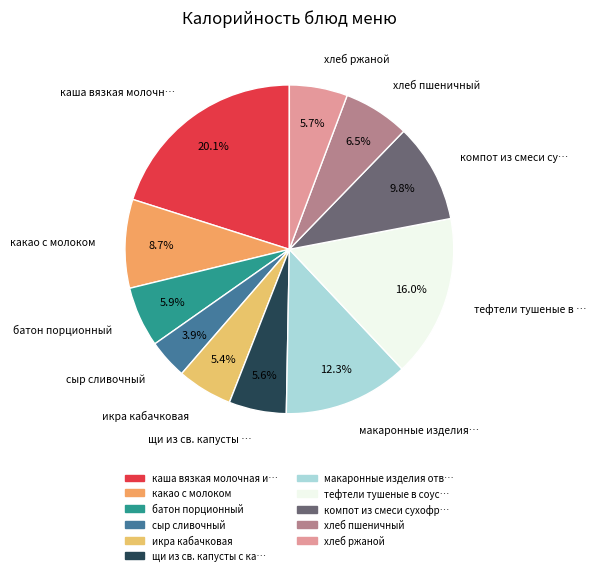

Which category has the smallest portion of the pie?

сыр сливочный